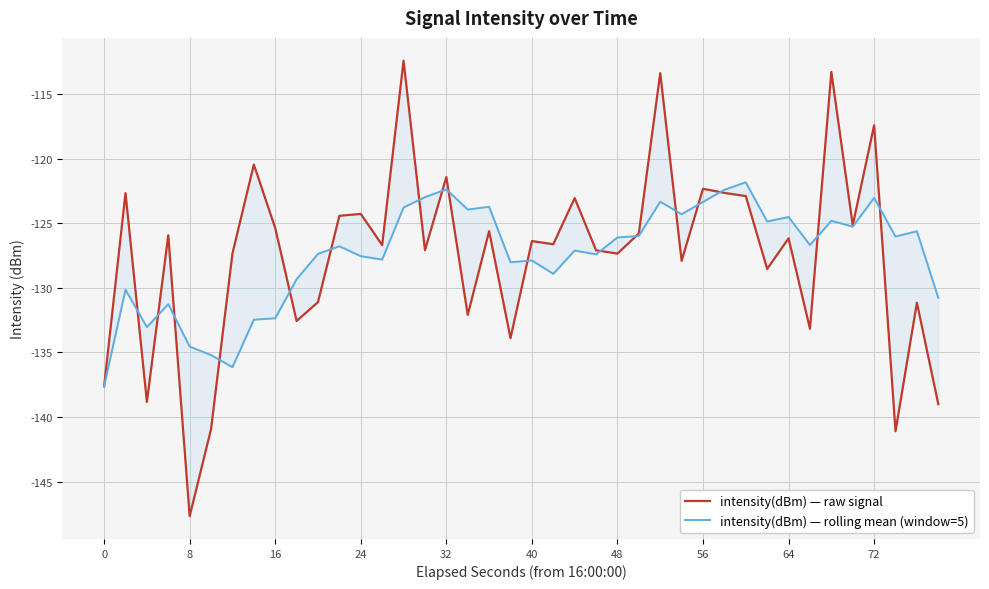

List the series in order of their overall mean, highest first.

intensity(dBm) — rolling mean (window=5), intensity(dBm) — raw signal